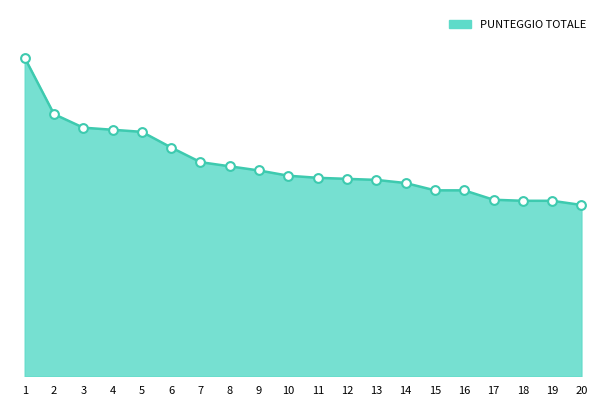

Which has a higher value, 8 or 19?

8